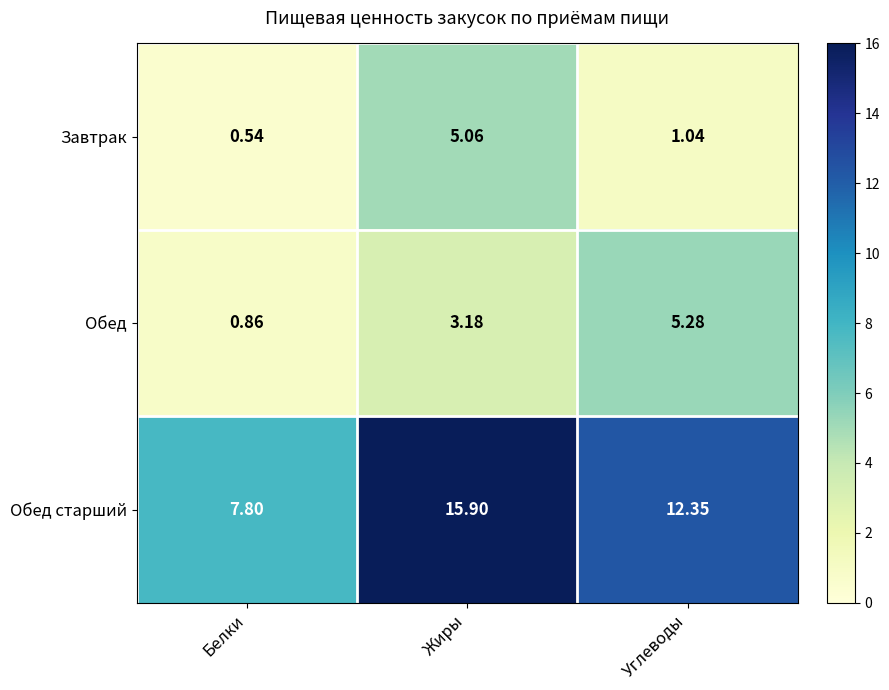

Is the value of Обед старший at Жиры greater than the value of Завтрак at Жиры?

Yes